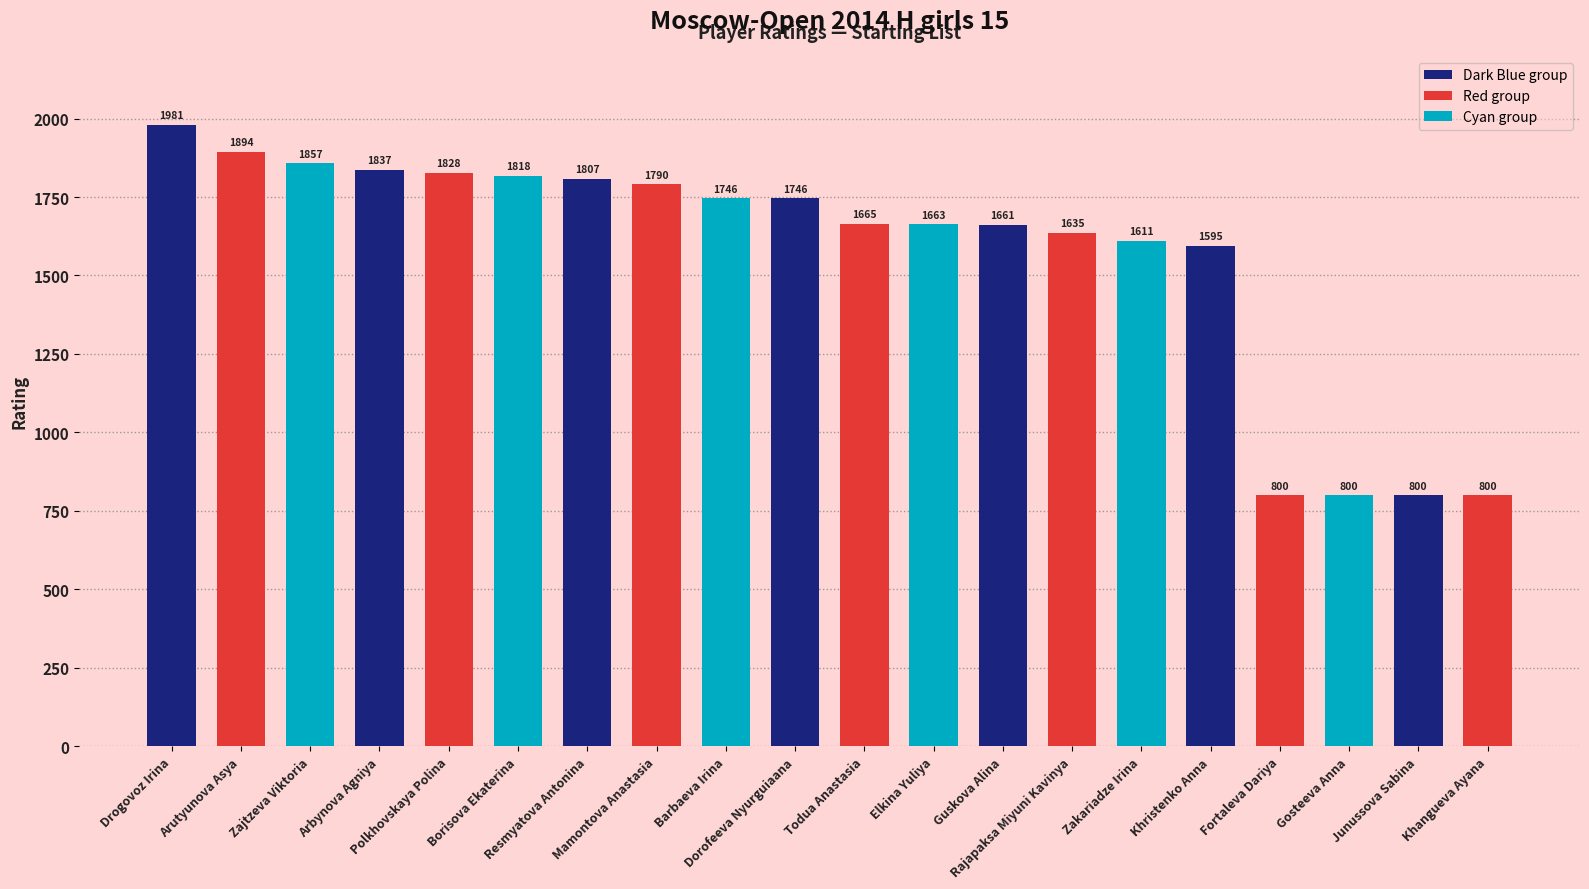

Which category has the highest value across all series?

Drogovoz Irina